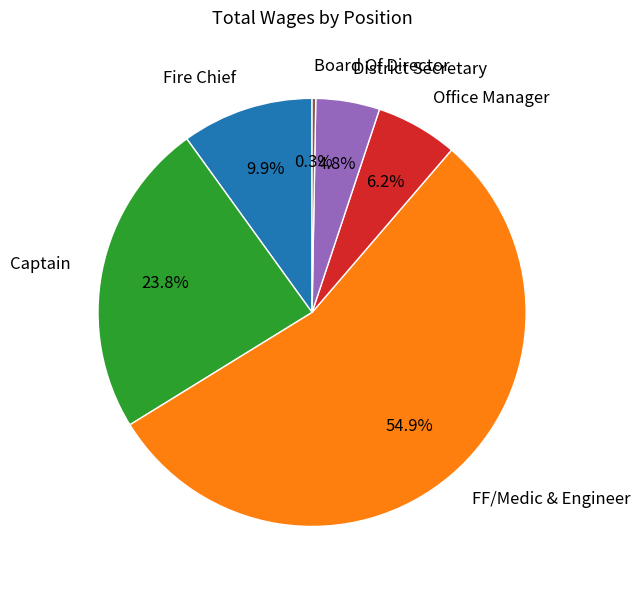

How many slices are in this pie chart?

6